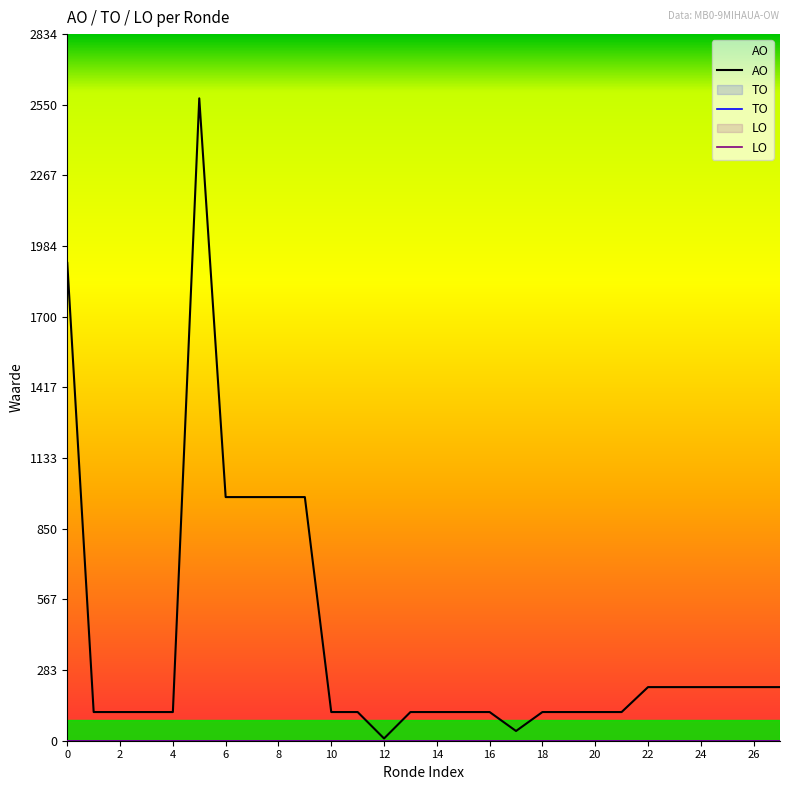

Which series has the largest total across all categories?

AO